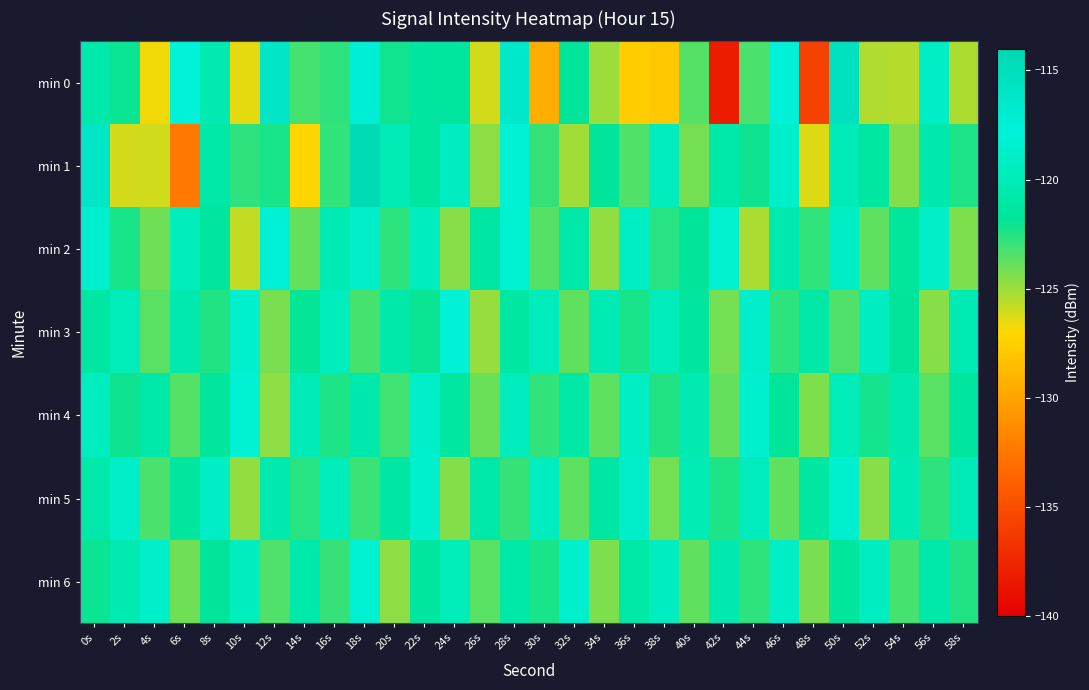

Reading left to right, what are all the values shown in this chart?

min 0: 0s=-120.6	2s=-122.0	4s=-126.7	6s=-117.9	8s=-120.3	10s=-126.5	12s=-116.1	14s=-123.2	16s=-122.7	18s=-117.4	20s=-122.1	22s=-121.4	24s=-121.4	26s=-126.1	28s=-116.5	30s=-129.4	32s=-121.8	34s=-125.0	36s=-127.7	38s=-128.0	40s=-123.5	42s=-138.2	44s=-123.3	46s=-117.9	48s=-135.8	50s=-115.4	52s=-125.4	54s=-125.5	56s=-119.1	58s=-125.3
min 1: 0s=-116.1	2s=-126.1	4s=-126.1	6s=-132.4	8s=-120.9	10s=-122.8	12s=-122.3	14s=-127.2	16s=-122.8	18s=-114.5	20s=-120.0	22s=-121.5	24s=-119.3	26s=-124.7	28s=-118.2	30s=-122.9	32s=-125.1	34s=-121.8	36s=-123.4	38s=-119.6	40s=-124.2	42s=-120.8	44s=-122.1	46s=-118.7	48s=-126.3	50s=-119.9	52s=-121.3	54s=-124.5	56s=-120.6	58s=-122.4
min 2: 0s=-118.5	2s=-122.3	4s=-124.1	6s=-119.7	8s=-121.4	10s=-125.8	12s=-117.6	14s=-123.9	16s=-120.2	18s=-118.8	20s=-122.7	22s=-119.4	24s=-124.6	26s=-121.1	28s=-118.3	30s=-123.5	32s=-120.9	34s=-124.8	36s=-119.2	38s=-122.6	40s=-121.7	42s=-118.4	44s=-125.3	46s=-120.5	48s=-122.8	50s=-119.1	52s=-123.7	54s=-121.6	56s=-118.9	58s=-124.4
min 3: 0s=-121.2	2s=-119.8	4s=-123.6	6s=-120.4	8s=-122.5	10s=-118.6	12s=-124.3	14s=-121.9	16s=-119.5	18s=-123.2	20s=-120.7	22s=-122.0	24s=-118.1	26s=-124.9	28s=-121.3	30s=-119.6	32s=-123.8	34s=-120.1	36s=-122.3	38s=-119.7	40s=-121.5	42s=-124.2	44s=-118.8	46s=-122.7	48s=-120.9	50s=-123.4	52s=-119.3	54s=-121.8	56s=-124.6	58s=-120.2
min 4: 0s=-119.4	2s=-122.1	4s=-120.8	6s=-123.5	8s=-121.6	10s=-118.3	12s=-124.7	14s=-119.9	16s=-122.4	18s=-120.6	20s=-123.1	22s=-118.7	24s=-121.3	26s=-124.0	28s=-119.6	30s=-122.8	32s=-121.0	34s=-123.7	36s=-119.2	38s=-122.5	40s=-120.3	42s=-123.9	44s=-118.5	46s=-121.7	48s=-124.4	50s=-119.8	52s=-122.2	54s=-120.5	56s=-123.6	58s=-121.4
min 5: 0s=-120.7	2s=-118.9	4s=-123.3	6s=-121.5	8s=-119.1	10s=-124.8	12s=-120.4	14s=-122.6	16s=-119.7	18s=-123.0	20s=-121.2	22s=-118.6	24s=-124.5	26s=-120.8	28s=-122.9	30s=-119.4	32s=-123.7	34s=-121.1	36s=-118.8	38s=-124.2	40s=-120.0	42s=-122.4	44s=-119.6	46s=-123.8	48s=-121.3	50s=-118.5	52s=-124.6	54s=-120.2	56s=-122.7	58s=-119.9
min 6: 0s=-122.0	2s=-120.3	4s=-118.7	6s=-124.1	8s=-121.8	10s=-119.5	12s=-123.4	14s=-120.6	16s=-122.9	18s=-118.3	20s=-124.7	22s=-121.4	24s=-119.8	26s=-123.6	28s=-120.9	30s=-122.3	32s=-118.6	34s=-124.4	36s=-121.0	38s=-119.3	40s=-123.8	42s=-120.5	44s=-122.7	46s=-119.1	48s=-124.3	50s=-121.6	52s=-119.4	54s=-123.2	56s=-120.8	58s=-122.5